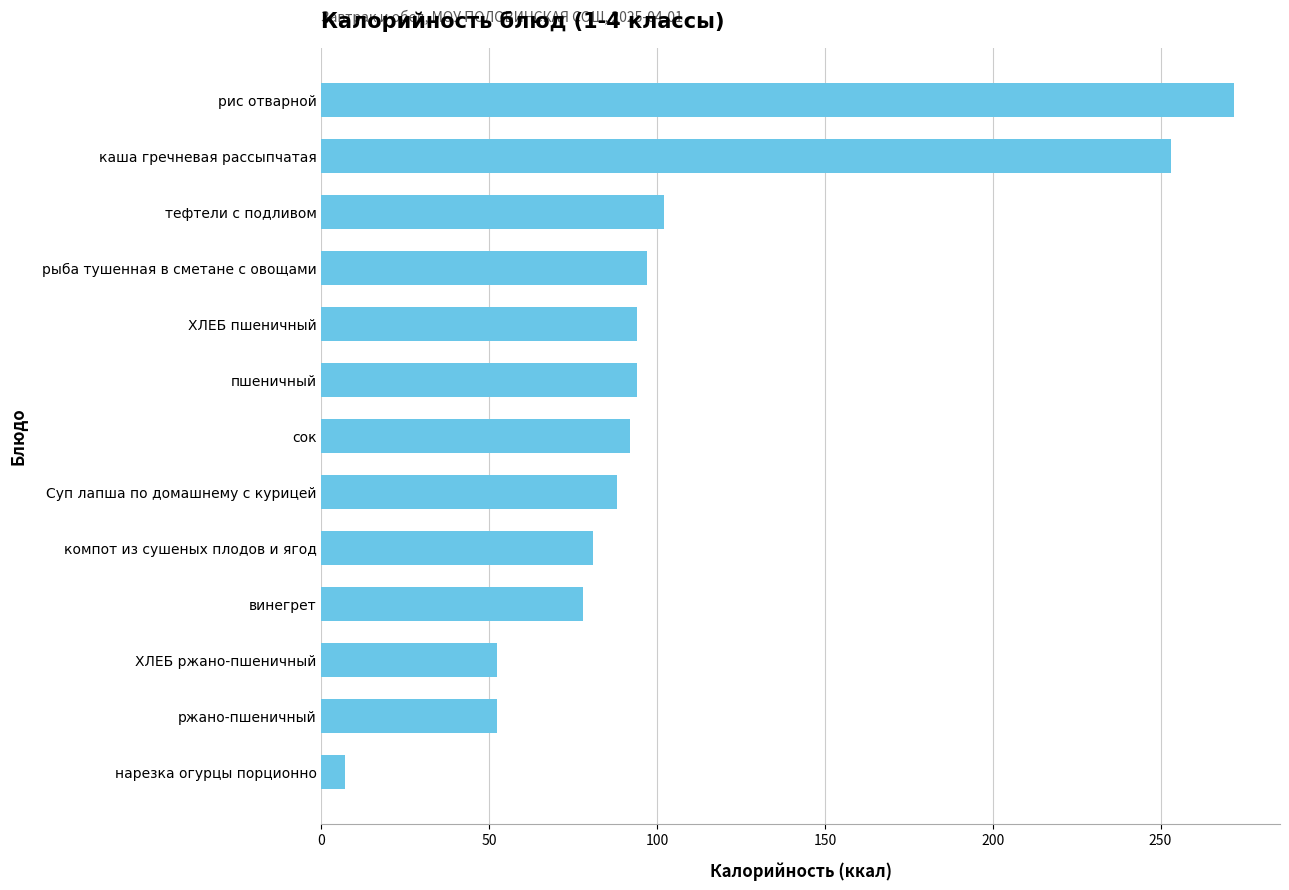

At which label is the value closest to 139?

тефтели с подливом